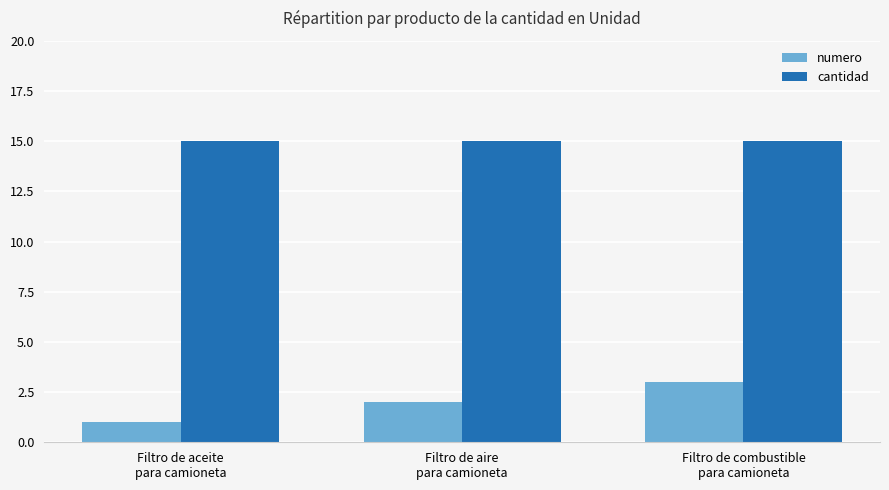

What is the label of the 2nd bar from the left?

Filtro de aire
para camioneta